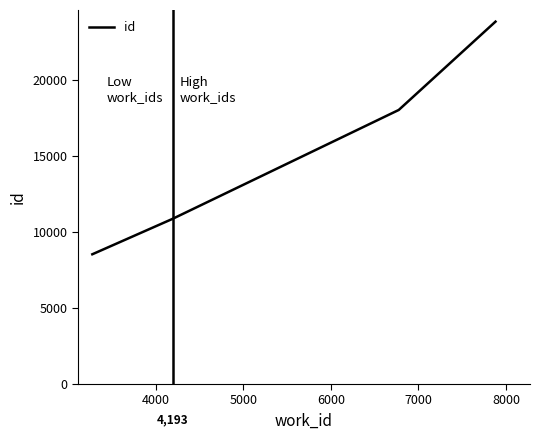

What is the smallest value displayed?

8537